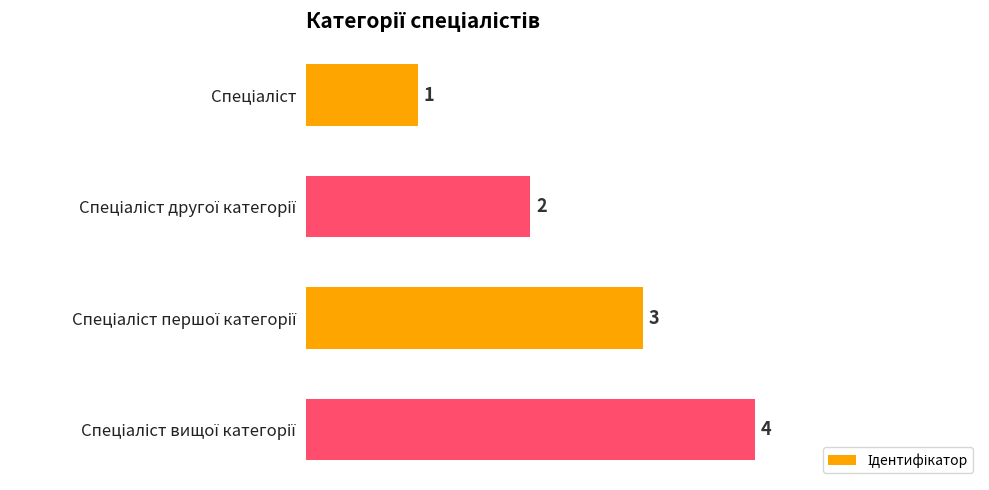

What is the difference between the maximum and minimum values?

3